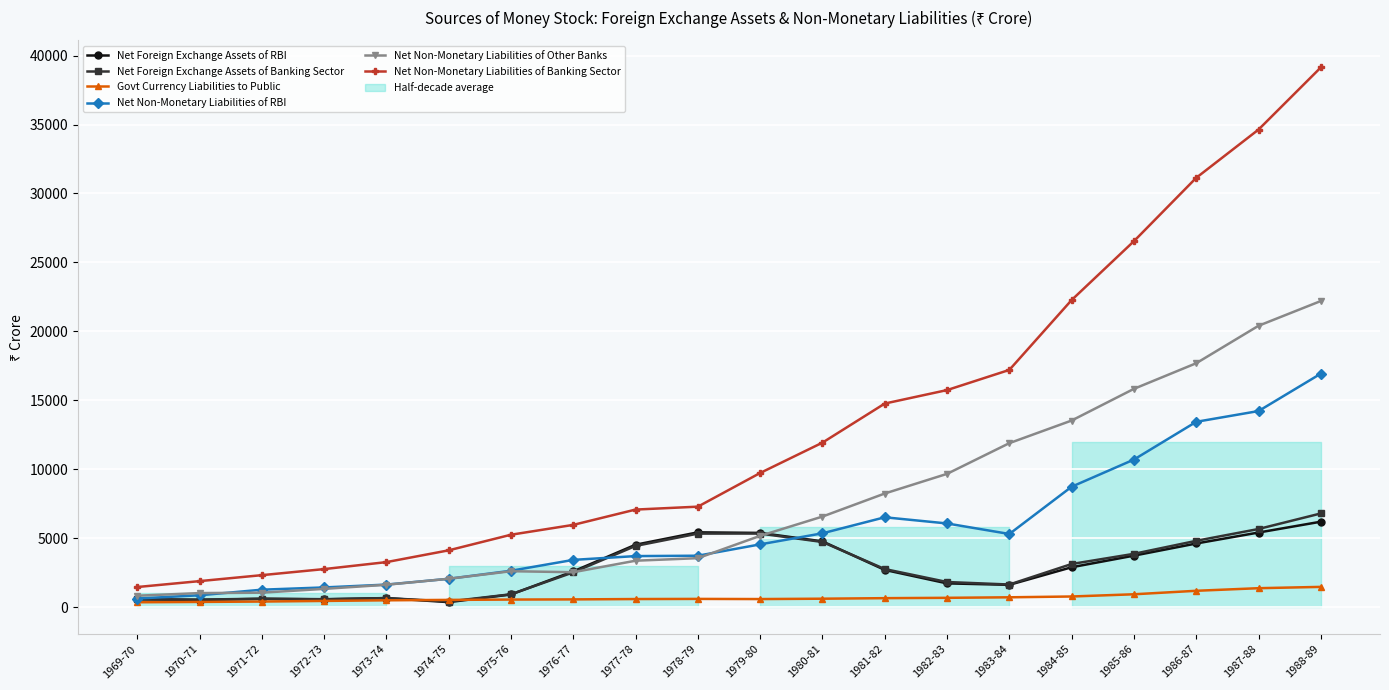

Between 1986-87 and 1977-78, which is larger?

1986-87